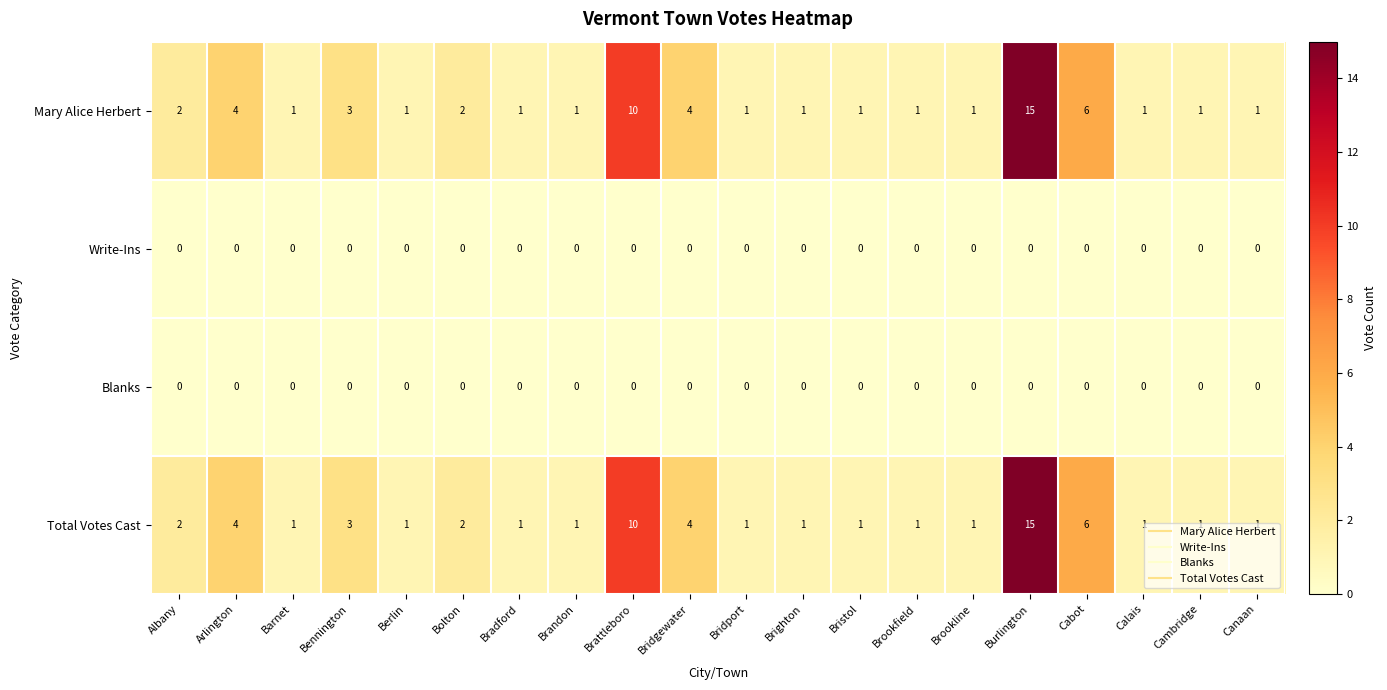

Is it true that Blanks equals 0 at Bridport?

True